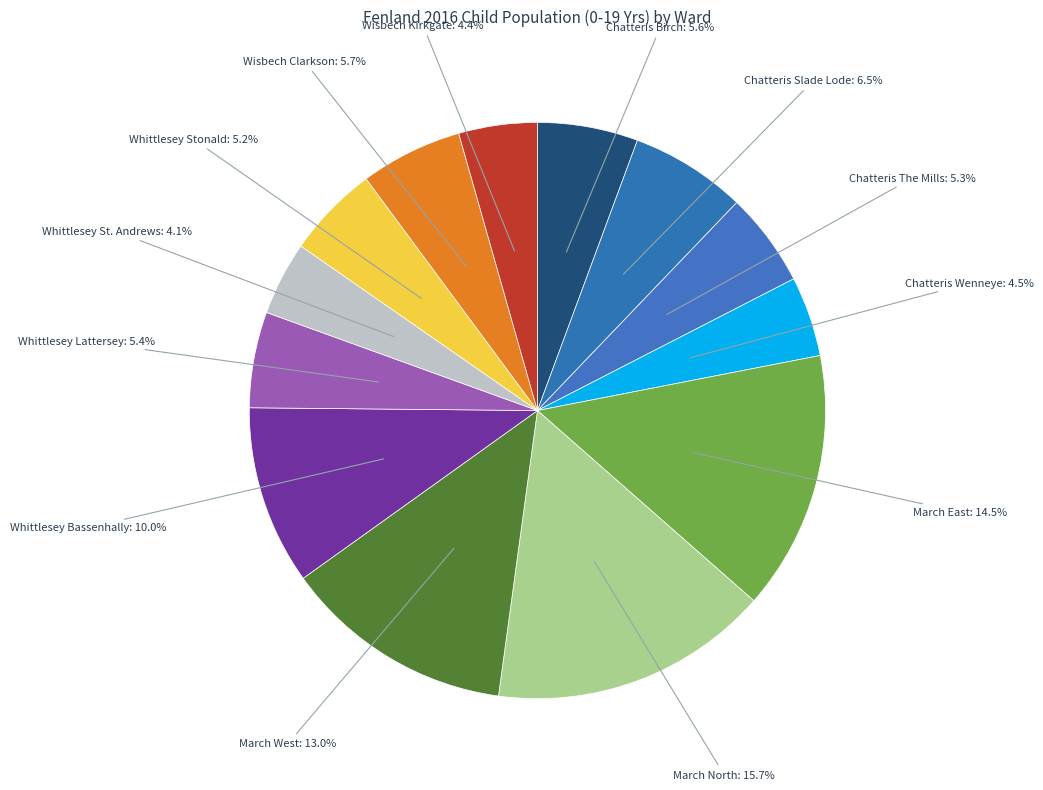

Does Chatteris The Mills represent more than half of the total?

No